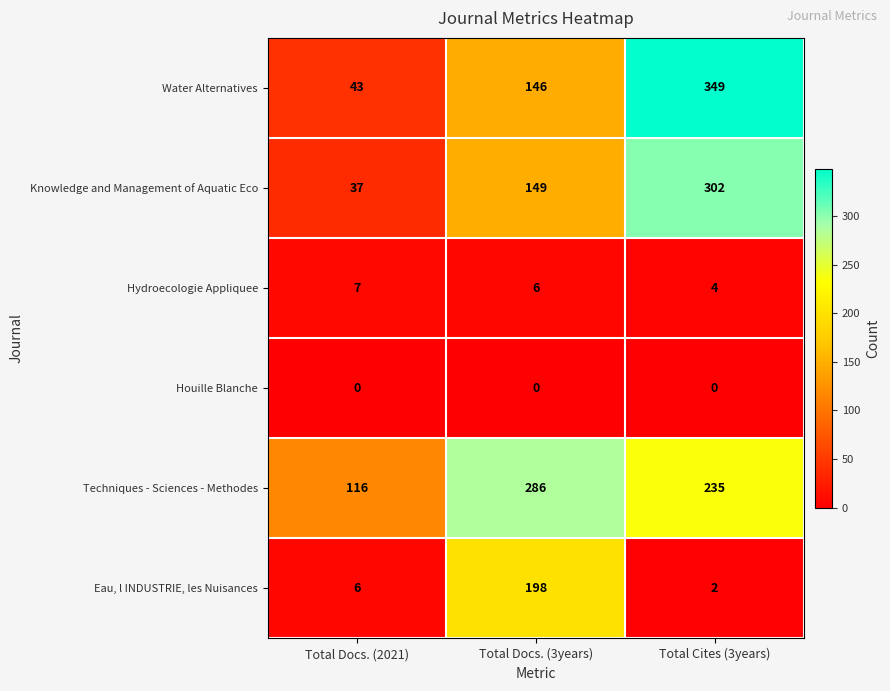

Between Total Docs. (2021) and Total Docs. (3years), which series saw the biggest shift?

Eau, l INDUSTRIE, les Nuisances